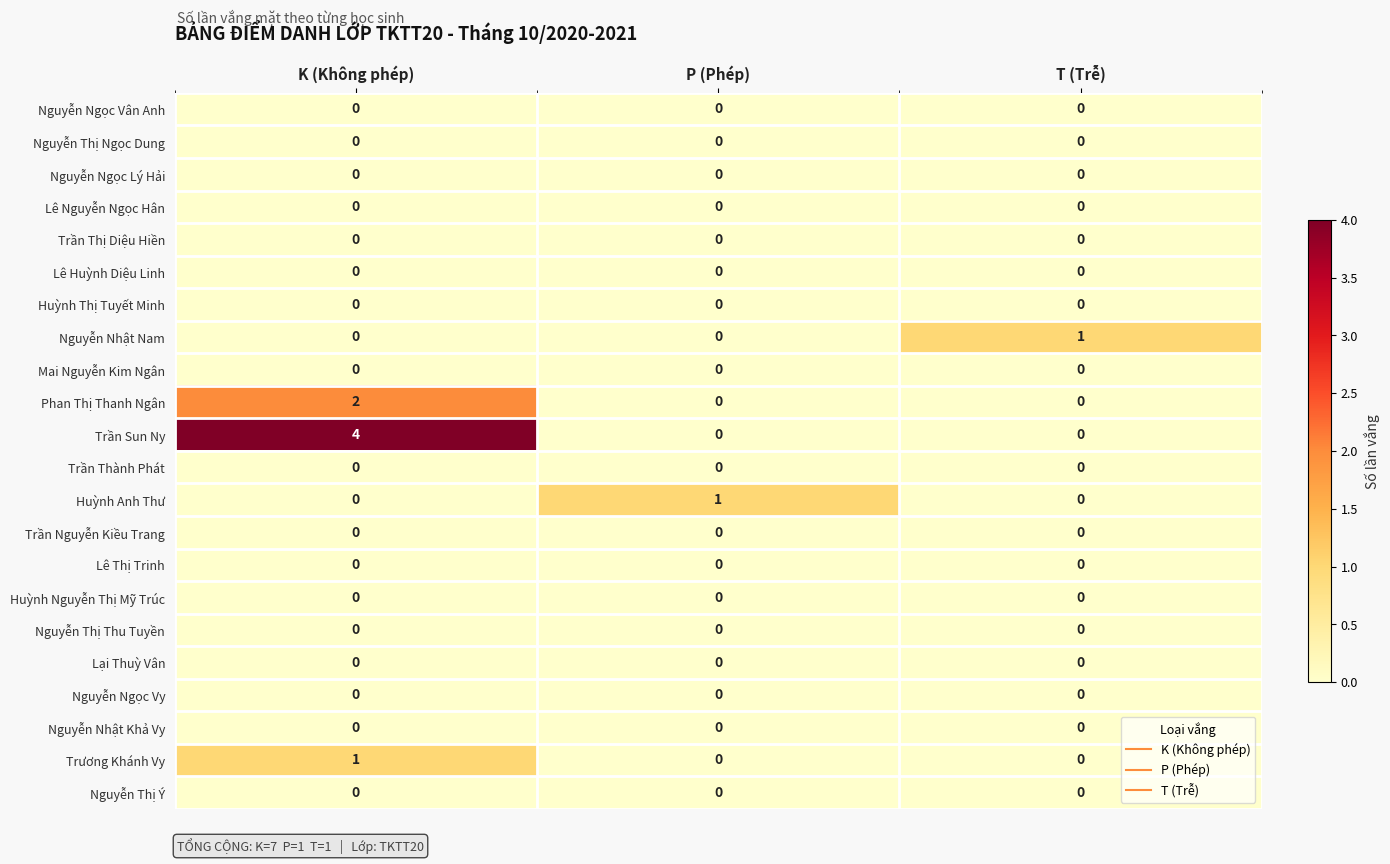

The value of Trần Thành Phát at K (Không phép) is 0. True or false?

True